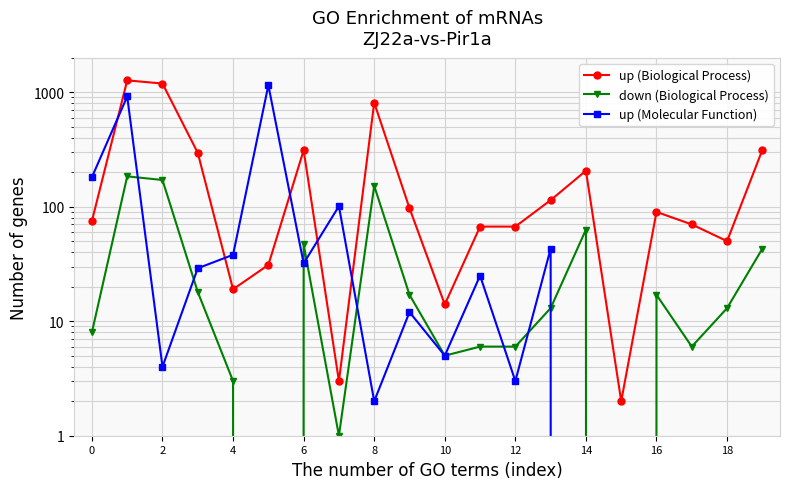

Between 6 and 19, which series saw the biggest shift?

up (Molecular Function)